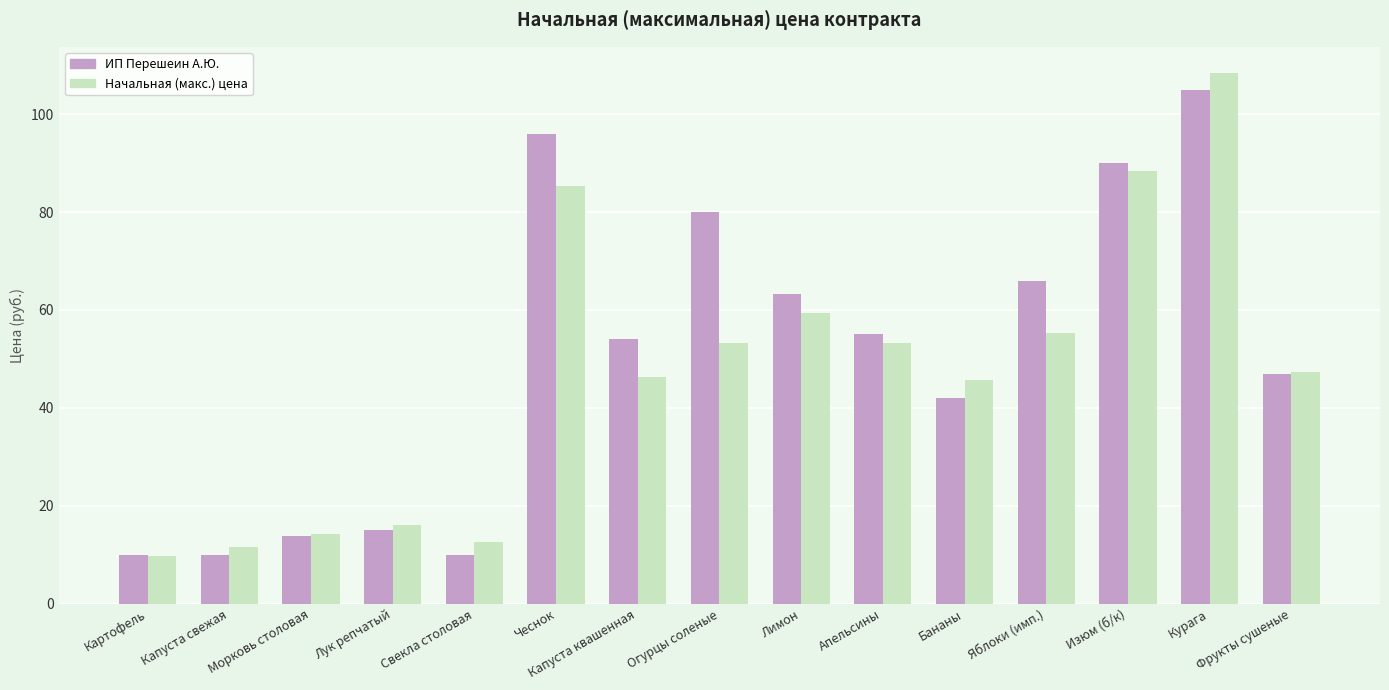

Rank the series by their maximum value, from lowest to highest.

ИП Перешеин А.Ю., Начальная (макс.) цена